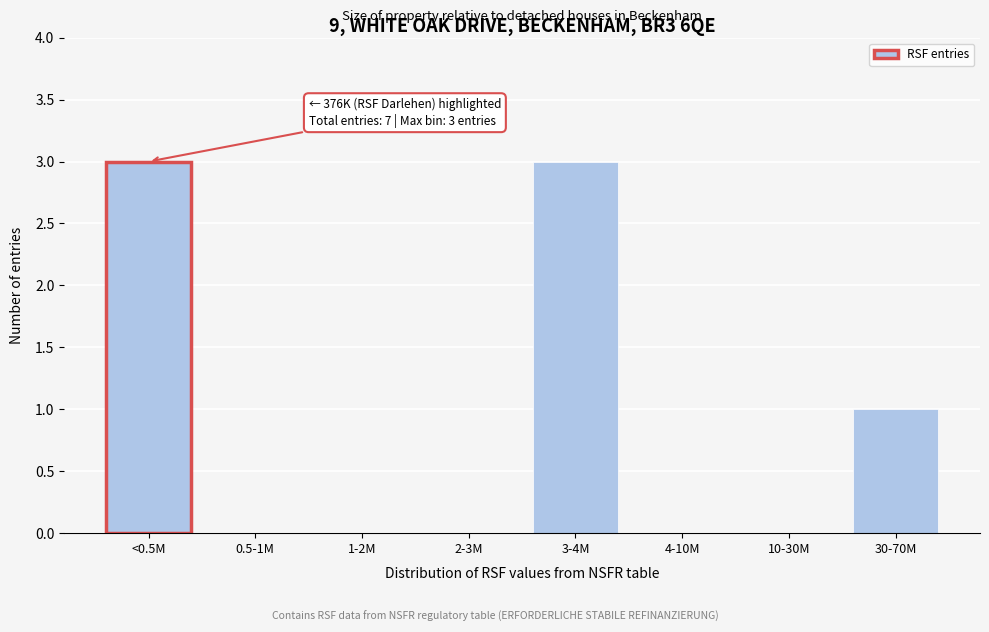

Reading left to right, transcribe all the data shown in this chart.

<0.5M=3	0.5-1M=0	1-2M=0	2-3M=0	3-4M=3	4-10M=0	10-30M=0	30-70M=1